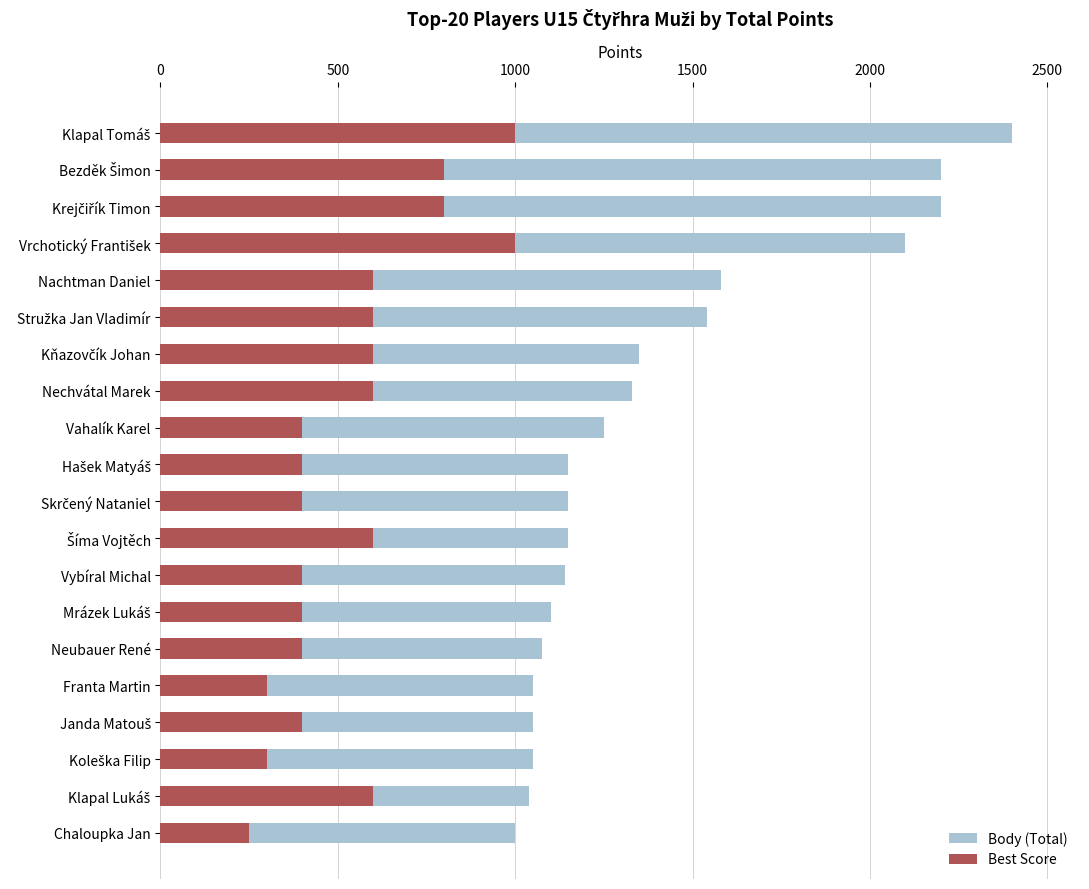

What is the difference between the highest and lowest values at Koleška Filip?

750